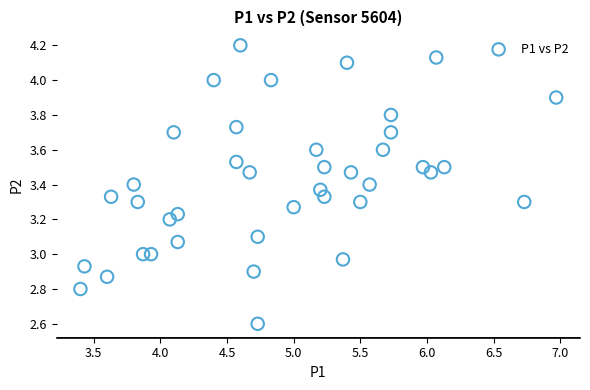

What is the range of X values (max minus min)?

3.6